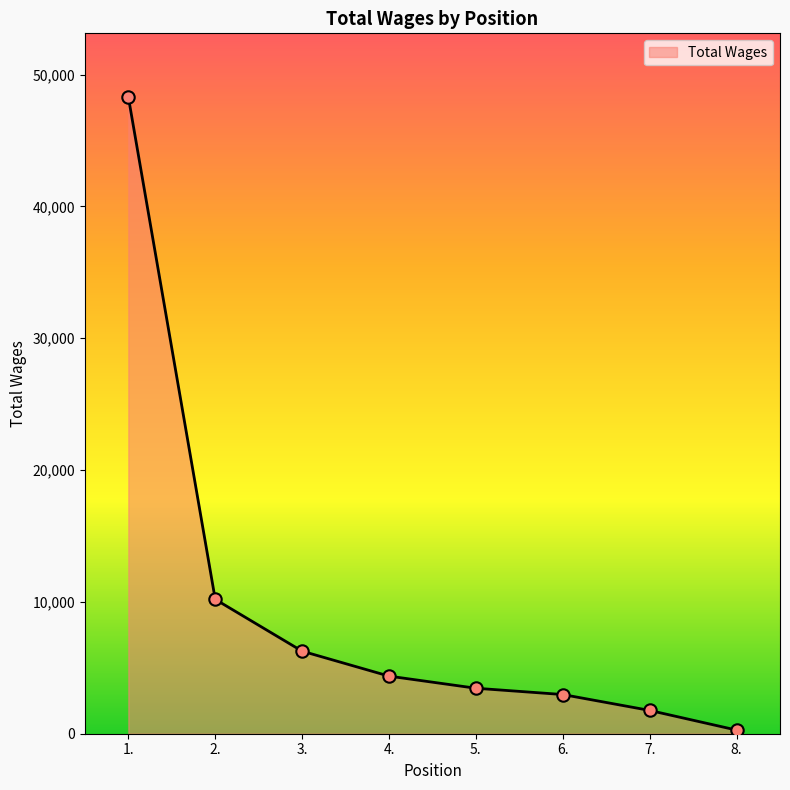

Between 4. and 6., which is larger?

4.